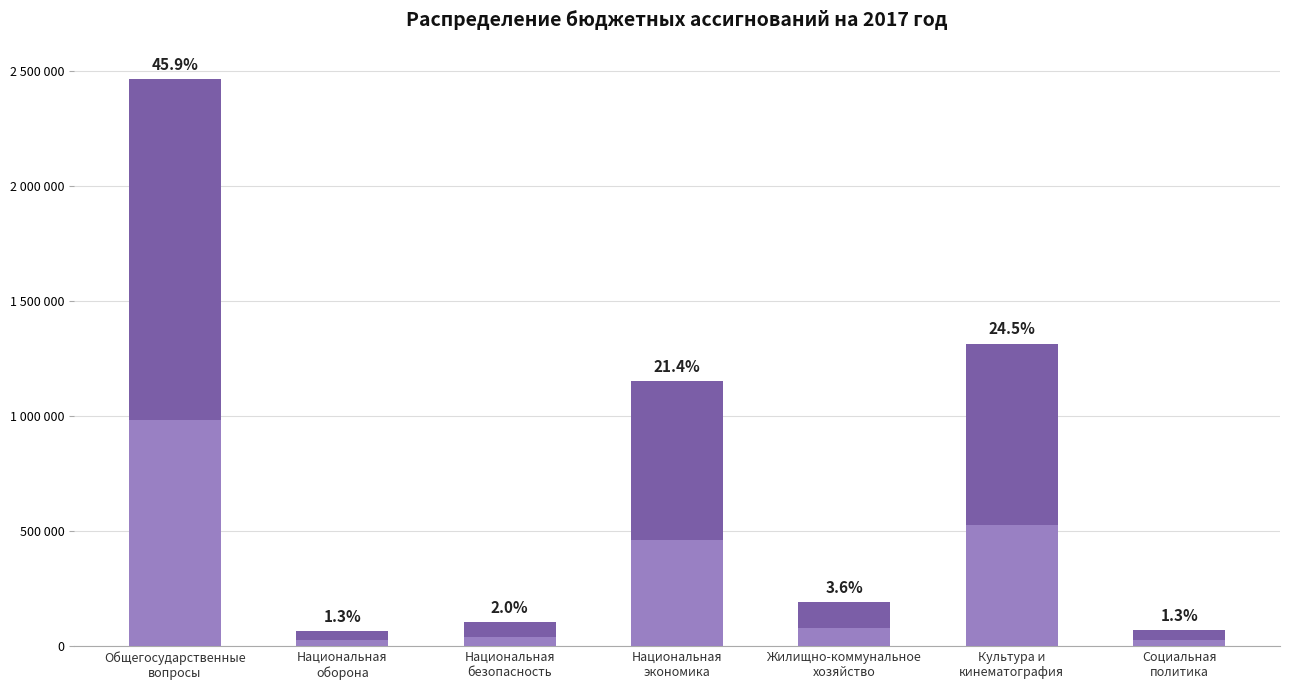

What is the difference between the maximum and second lowest values?

2393000